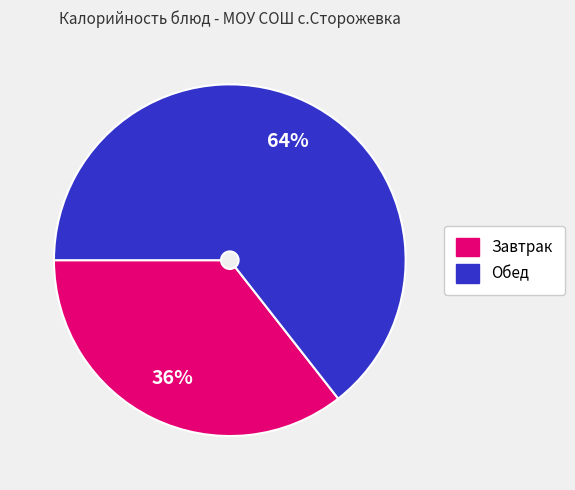

Is there a majority slice in this chart?

Yes